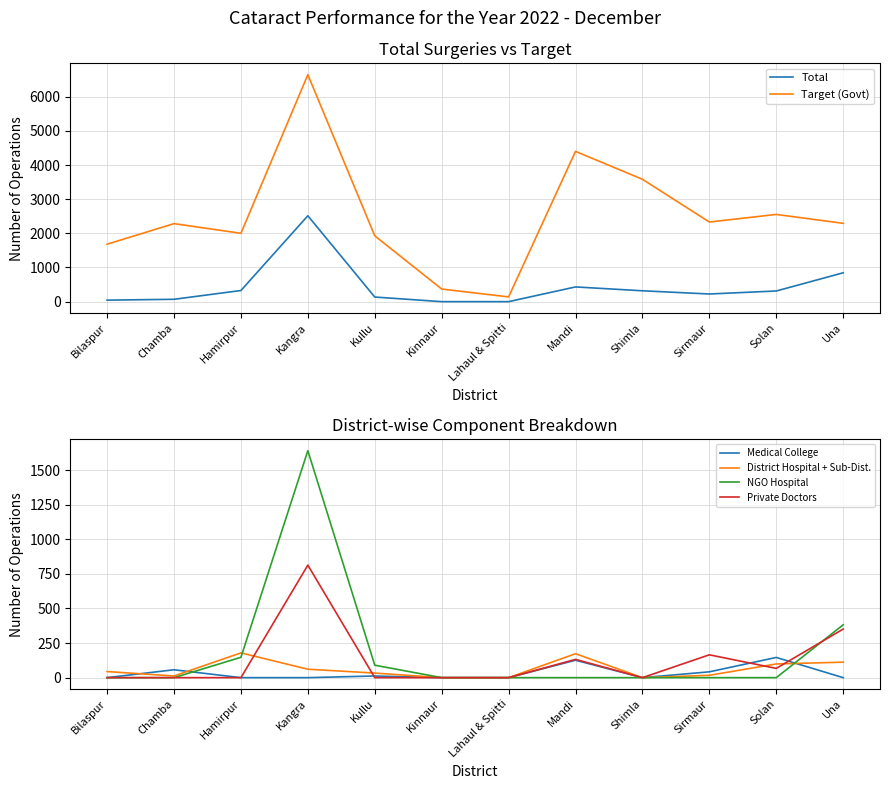

What is the total value across all series at Kinnaur?

370